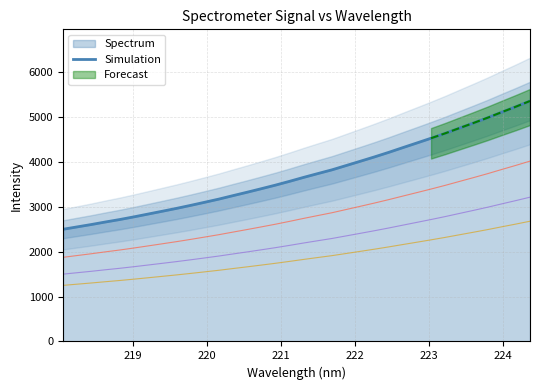

What is the lowest value of the Simulation series?

2501.1